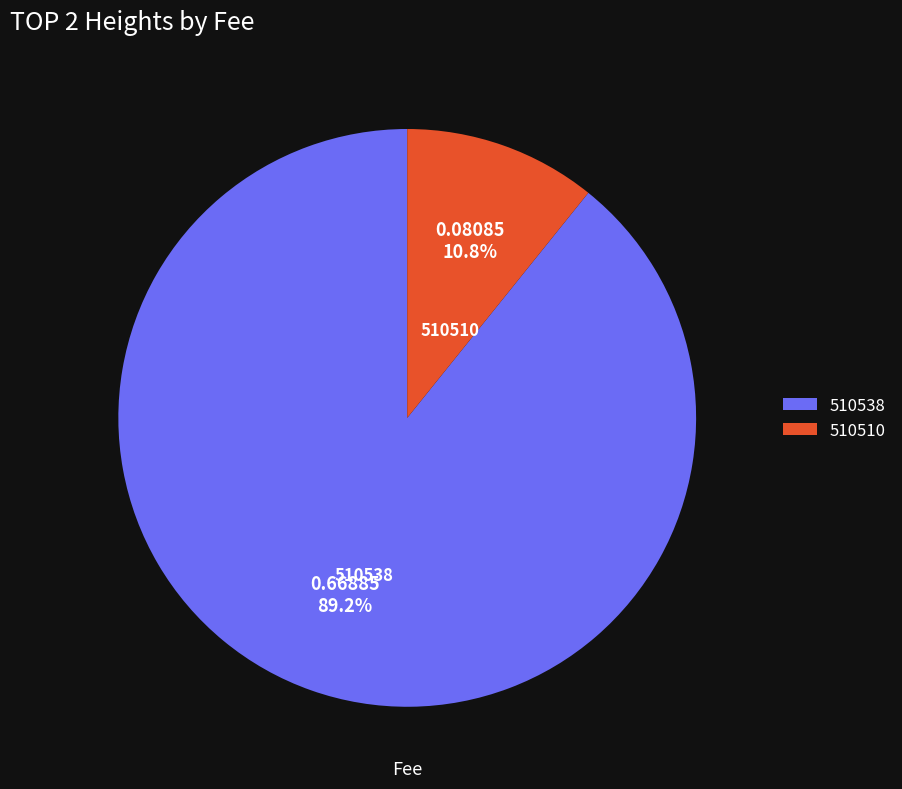

How many slices are in this pie chart?

2